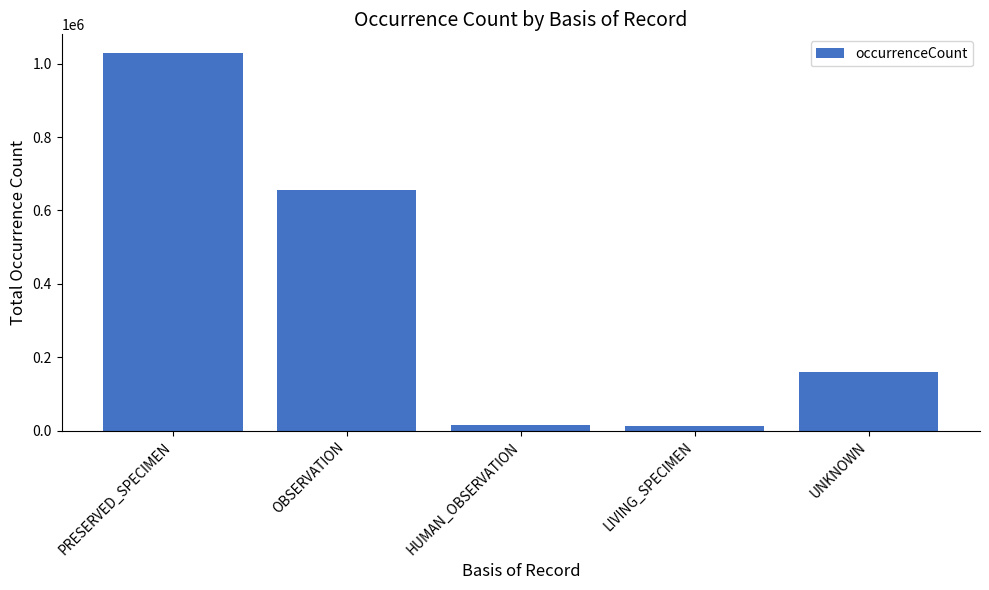

What is the label of the 1st bar from the right?

UNKNOWN